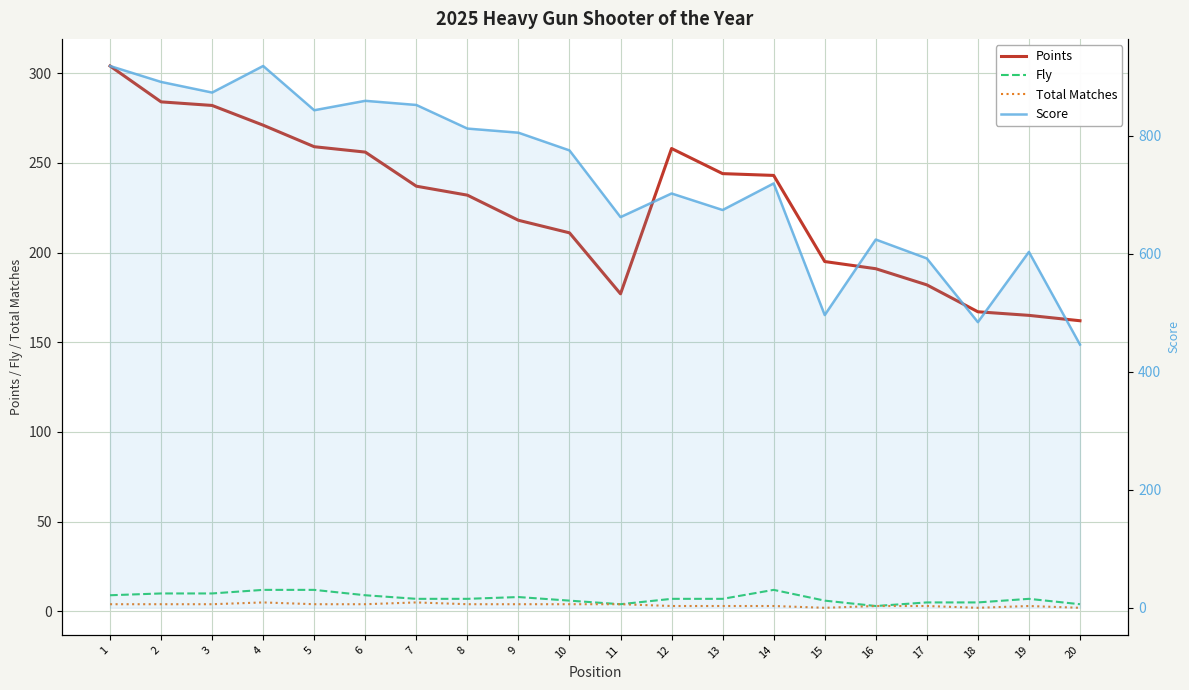

Is the value of Fly at 9 greater than the value of Total Matches at 4?

Yes